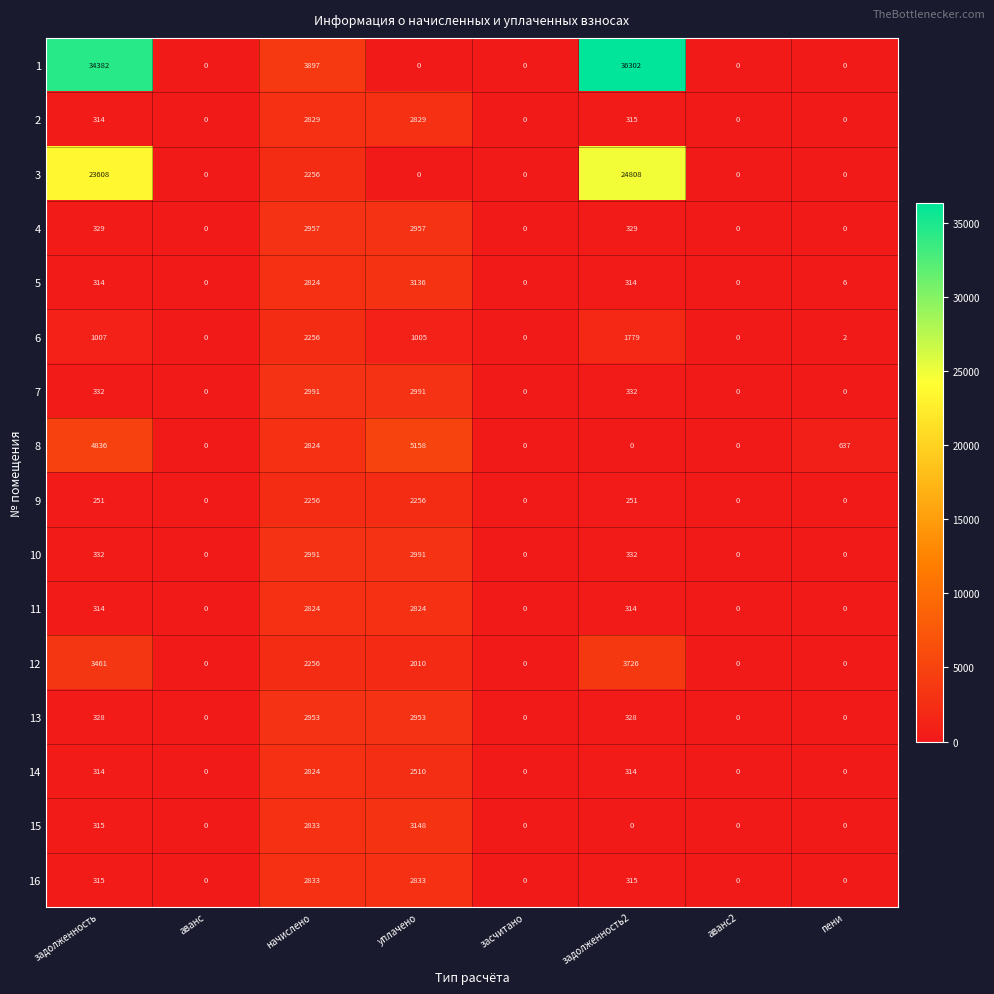

What is the sum of all 8 values?

13455